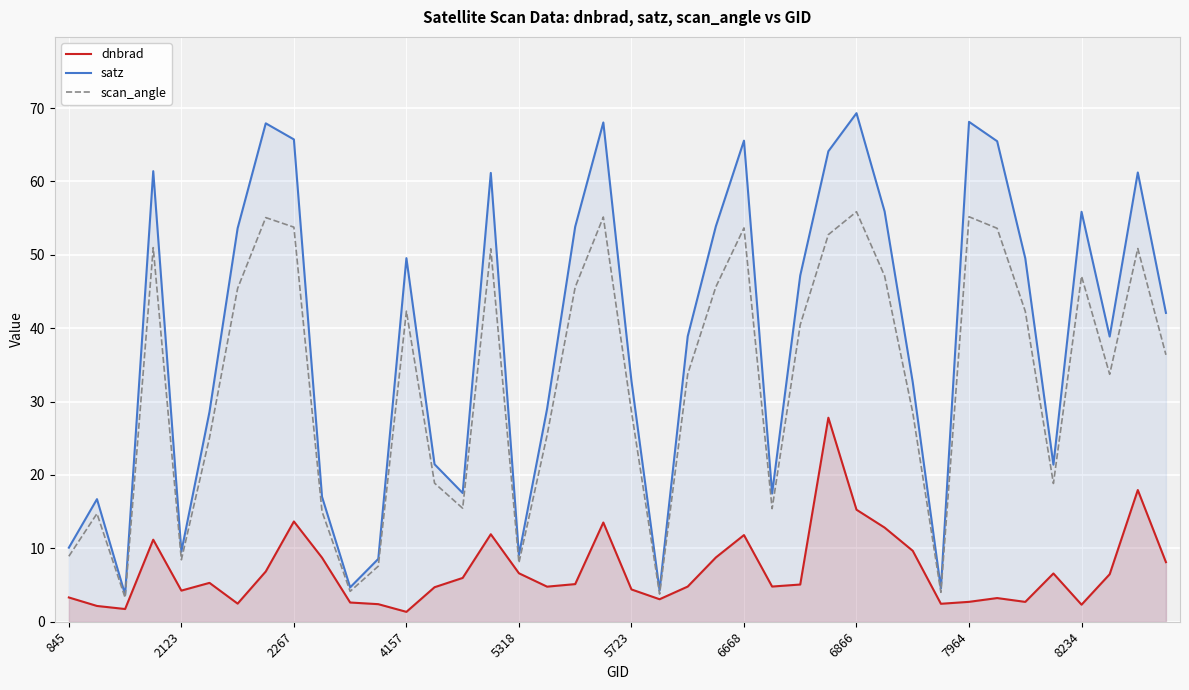

How many interior local peaks does the satz series have?

11